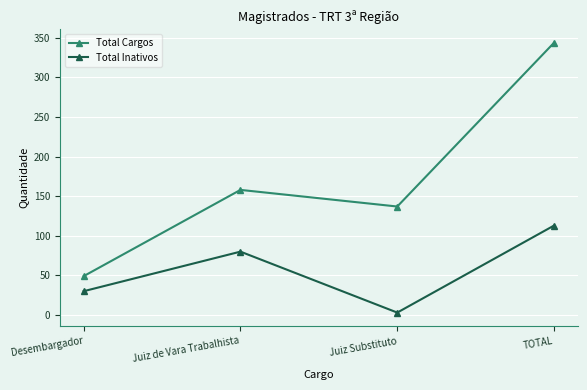

At which category does the chart reach its peak across all series?

TOTAL